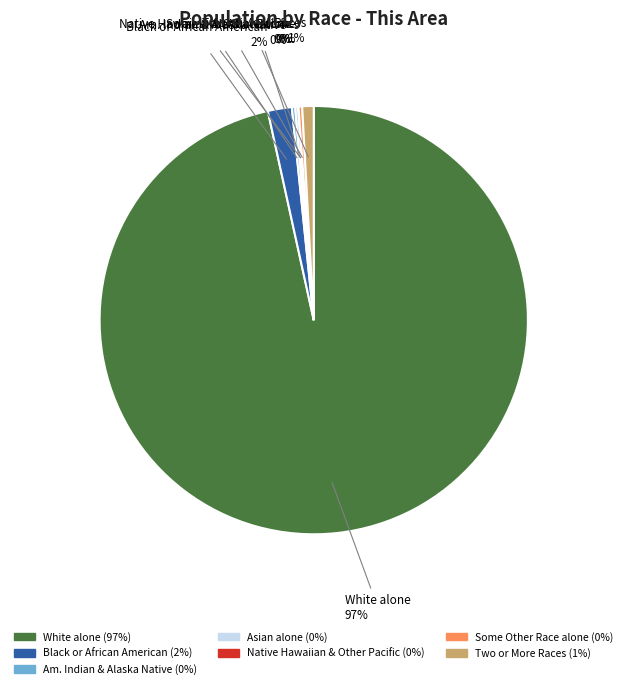

Which slice is the largest?

White alone (97%)